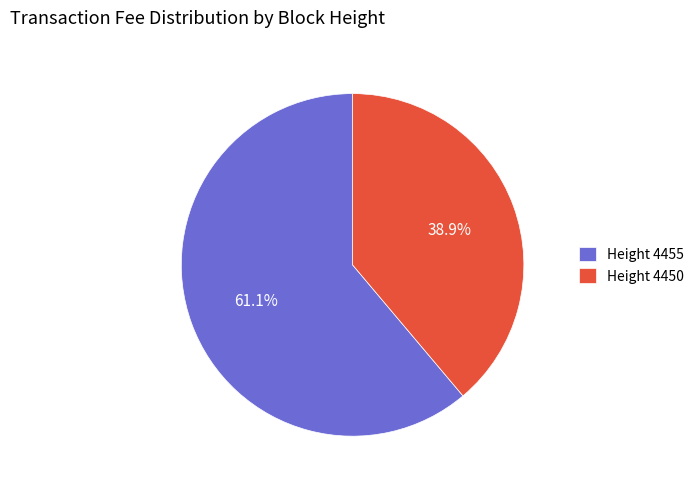

Count the number of slices in the pie.

2